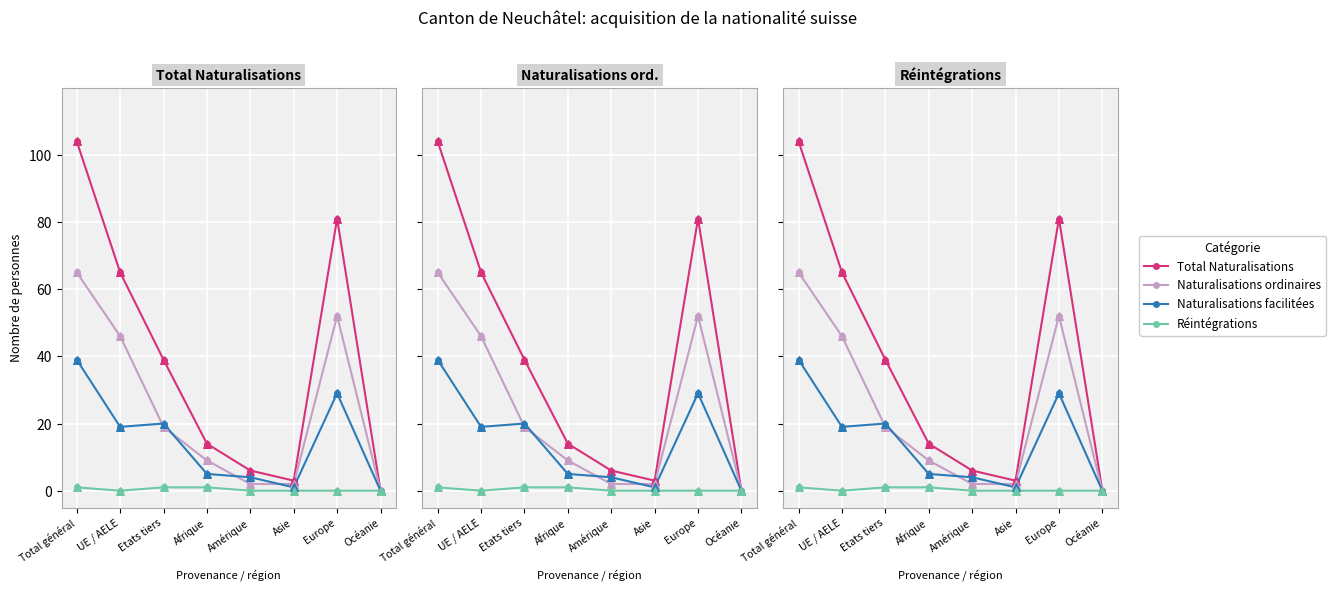

Which series reaches the maximum Y coordinate?

Total Naturalisations